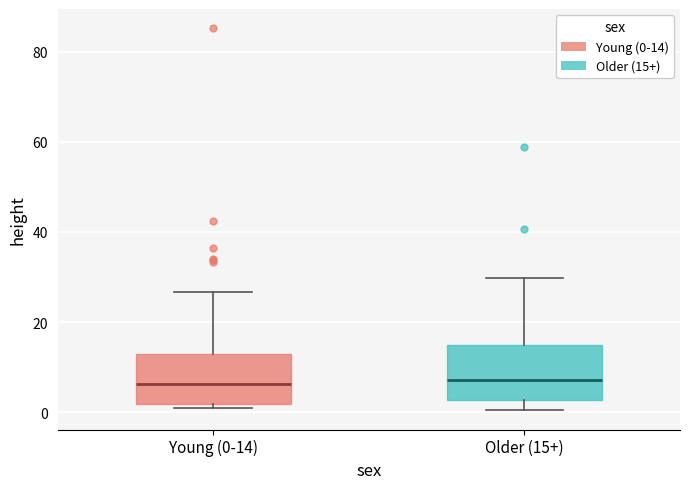

Where does the median line of the box for Young (0-14) sit on the y-axis? The values are not printed on the chart, so give them approximately, as read against the axis.

6